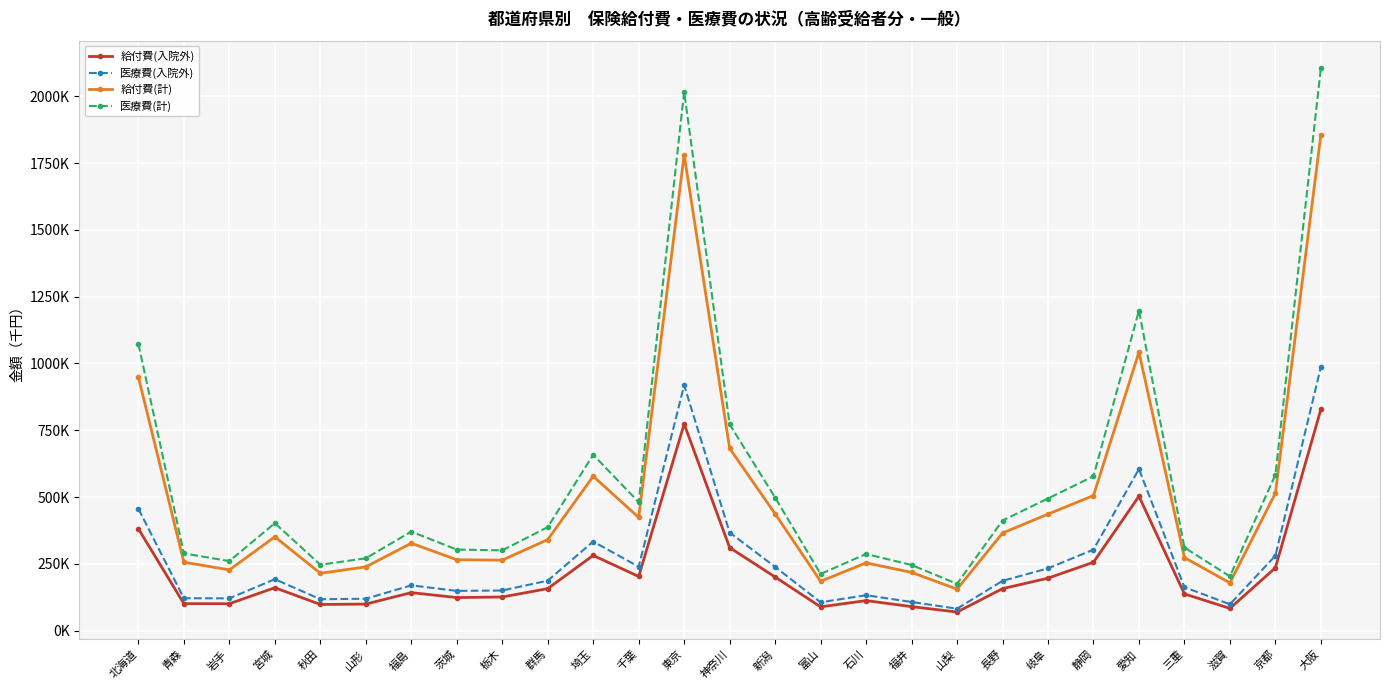

Reading left to right, what are all the values shown in this chart?

給付費(入院外): 381212.5	101347.9	101079.4	160981.0	98281.8	99688.8	142615.1	124106.6	126233.7	157517.2	281789.8	202958.9	773574.9	310985.9	200990.2	89343.6	112708.4	90273.2	69925.1	157410.9	196683.0	256251.1	503003.9	137774.3	83514.4	235453.8	828163.6
医療費(入院外): 456079.3	121642.2	121120.9	192815.8	117972.6	119706.7	169793.9	149036.4	150559.9	187366.7	333768.4	239459.3	918652.5	367487.3	238983.5	106318.4	132944.8	107610.9	82425.2	186595.8	233310.6	303535.8	605124.2	162777.1	98993.5	280675.9	986967.3
給付費(計): 948757.0	256420.1	227604.4	351257.0	214944.7	238830.9	327393.1	265523.7	264065.2	340848.3	577913.7	423868.7	1780978.4	682177.7	437376.2	185058.3	253848.5	218316.5	155557.1	365439.8	436298.3	505762.9	1042368.0	273577.8	179131.4	514726.0	1855129.6
医療費(計): 1072605.4	289302.4	260522.3	402492.0	246845.1	271060.4	370826.4	303645.6	300765.7	387576.1	658355.4	481288.3	2016167.0	772010.2	498284.6	212354.0	287195.4	246031.7	175477.1	412371.6	494746.0	578223.2	1198046.0	311243.5	203458.5	583628.8	2105948.3